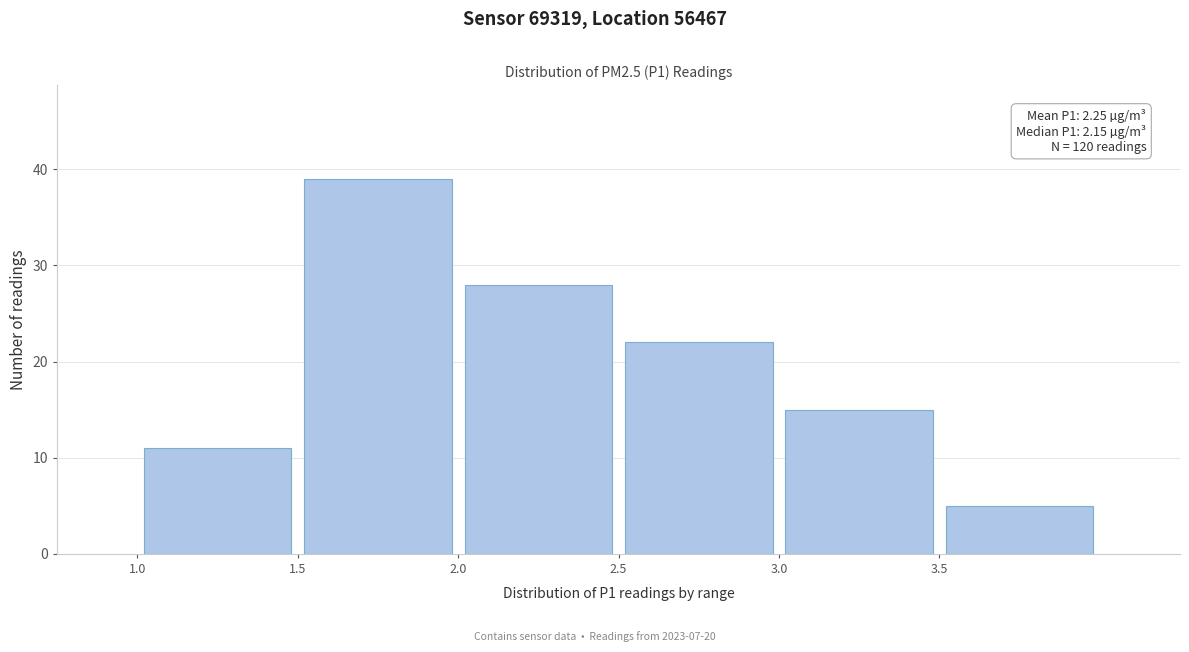

Over which range of the x-axis is the bar tallest?

1.5 to 2.0